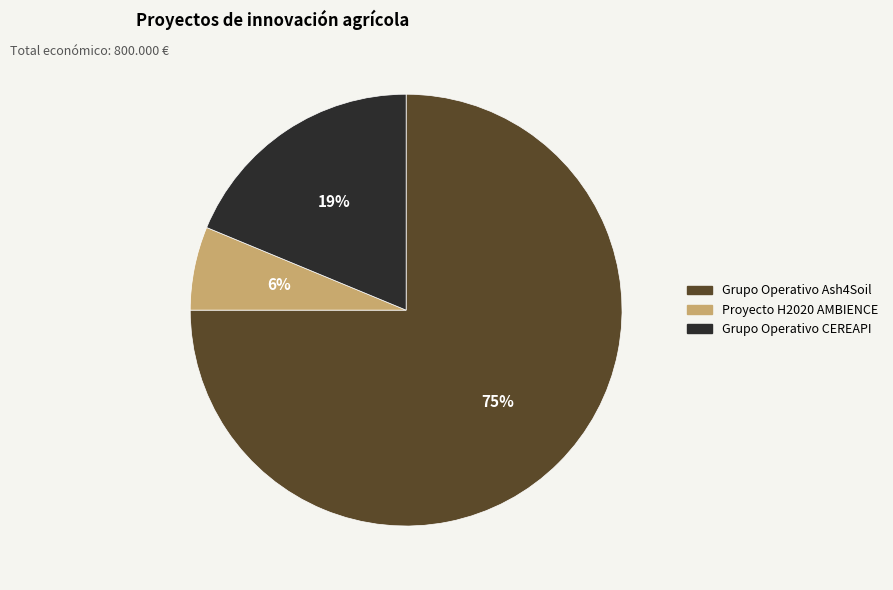

How many slices are in this pie chart?

3